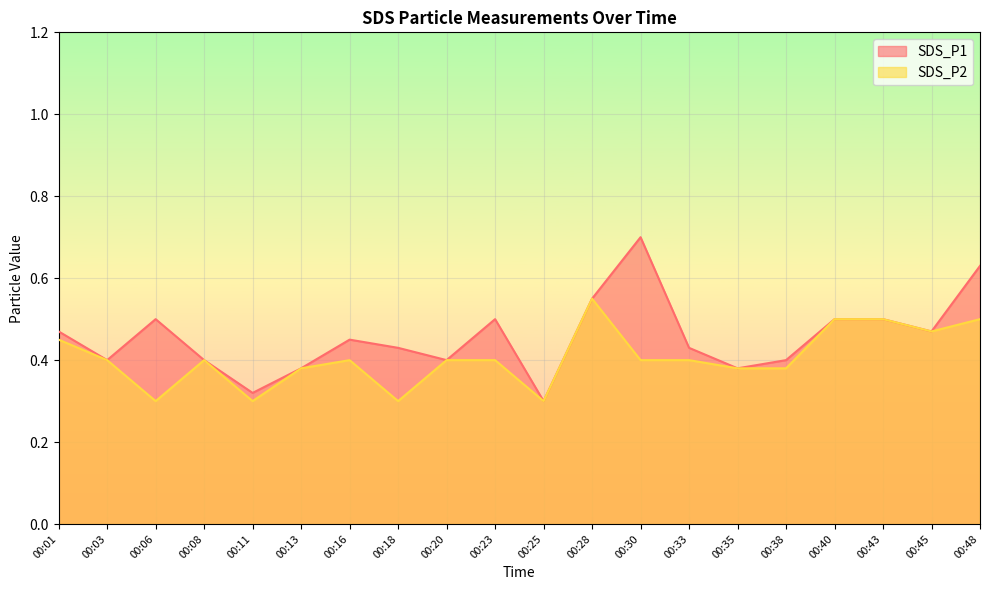

Does the chart display data point markers on the line(s)?

No